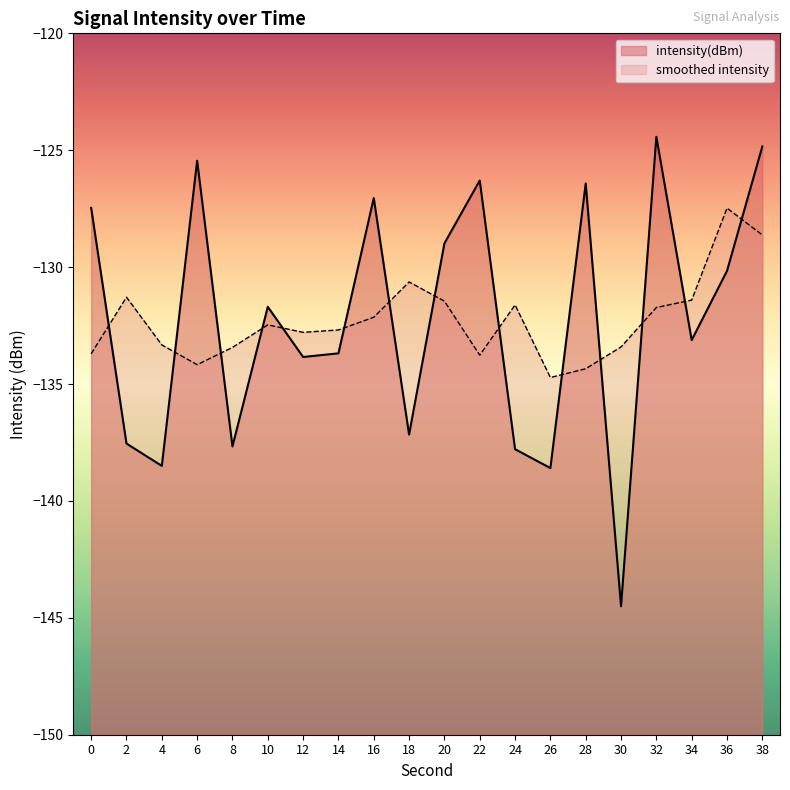

What is the difference between the maximum and minimum values?

20.1